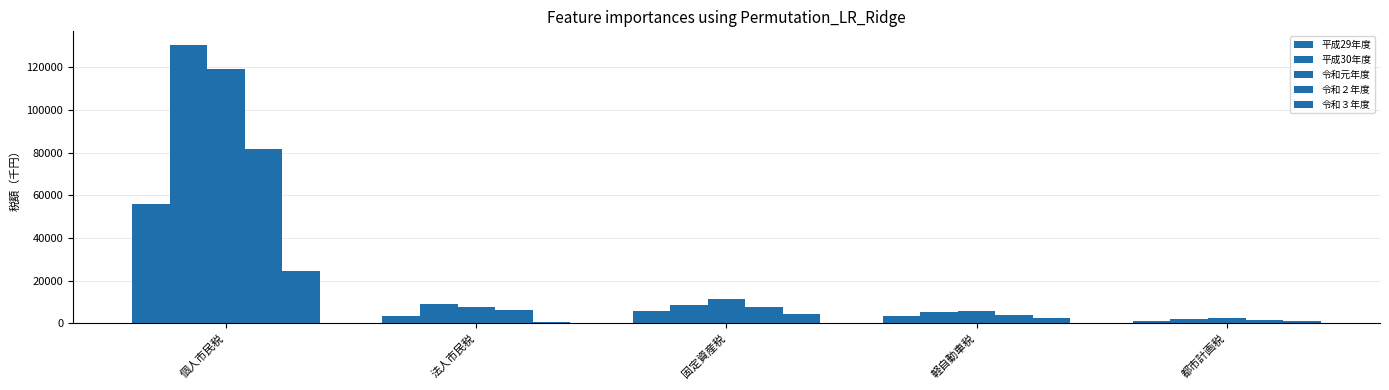

What is the sum of the 令和元年度 values at 個人市民税 and 都市計画税?

121718